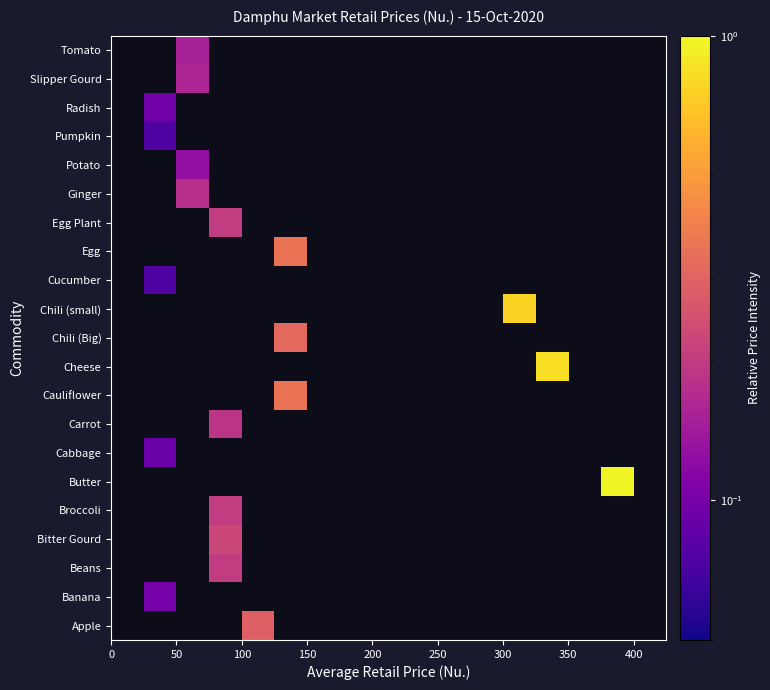

How many distinct data groups are displayed?

21